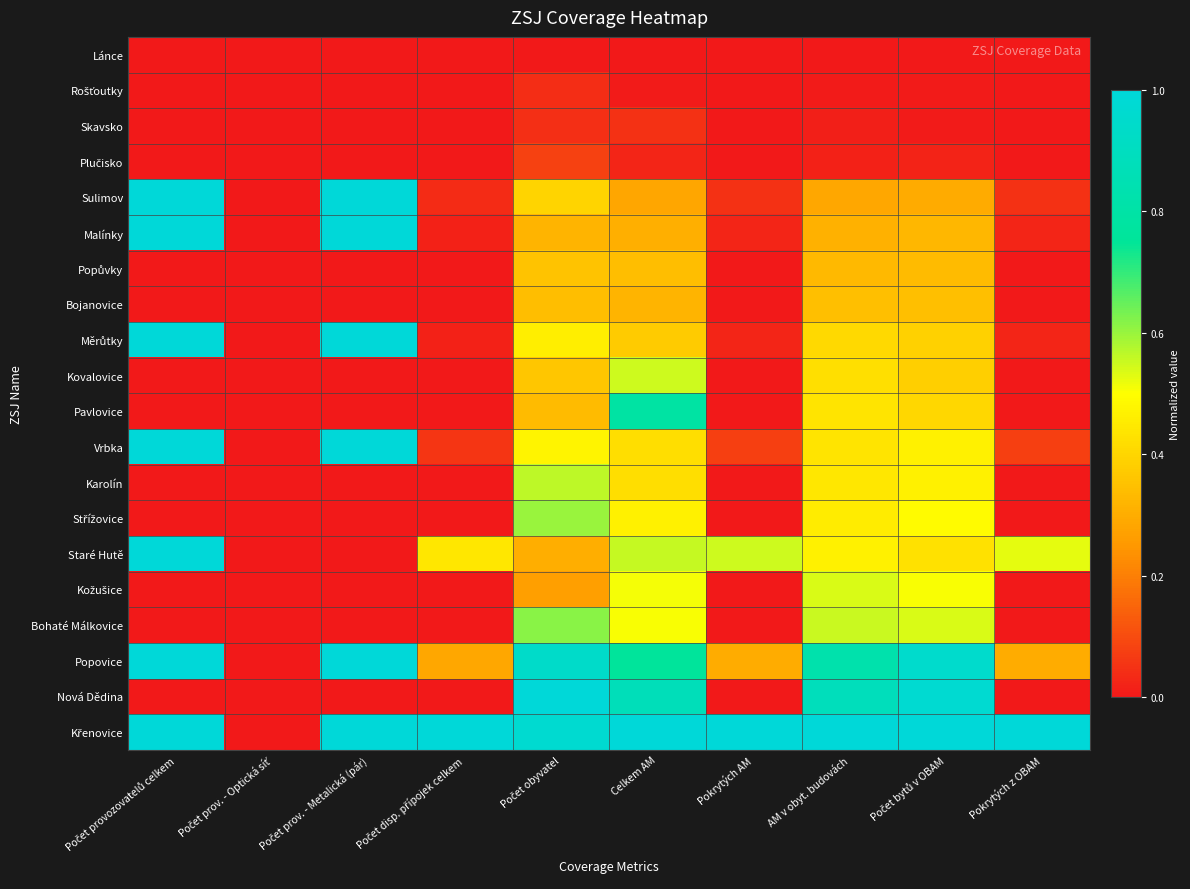

What is the difference between the highest and lowest values at Počet prov. - Metalická (pár)?

1.0